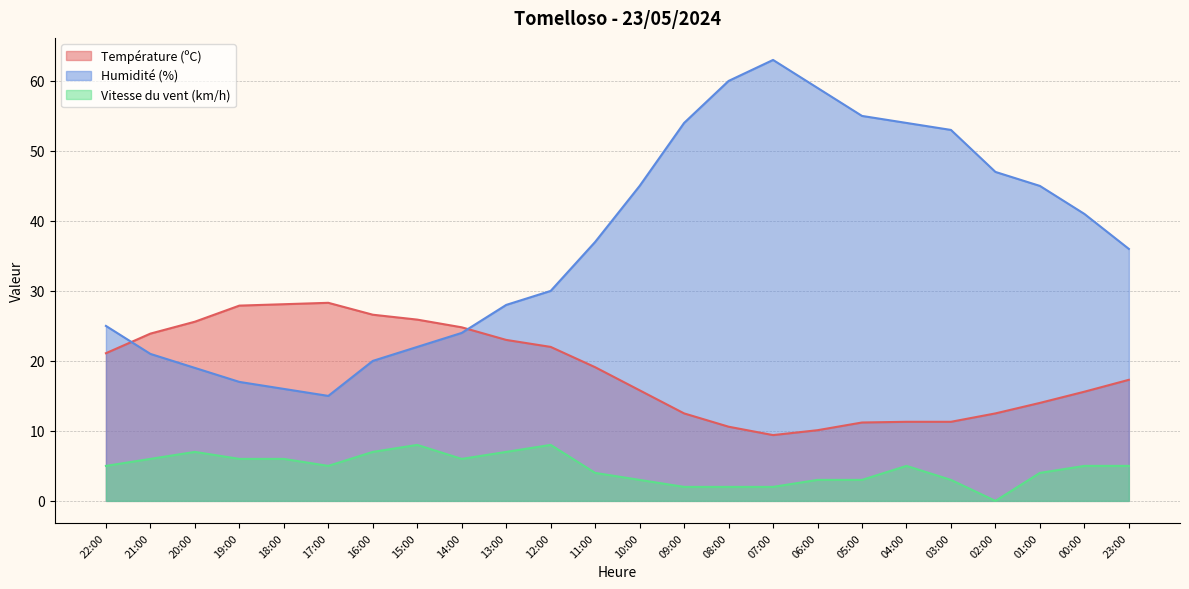

Which category has the highest value in the Vitesse du vent (km/h) series?

15:00